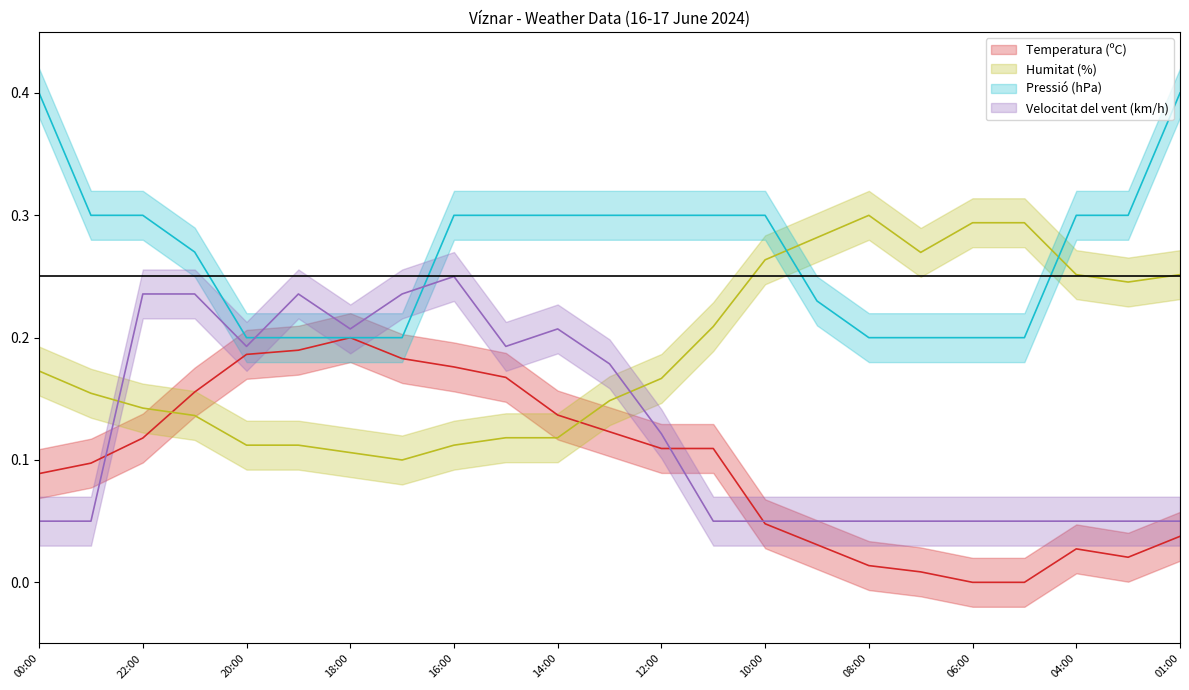

What are all the series names shown in the legend?

Temperatura (ºC), Humitat (%), Pressió (hPa), Velocitat del vent (km/h)